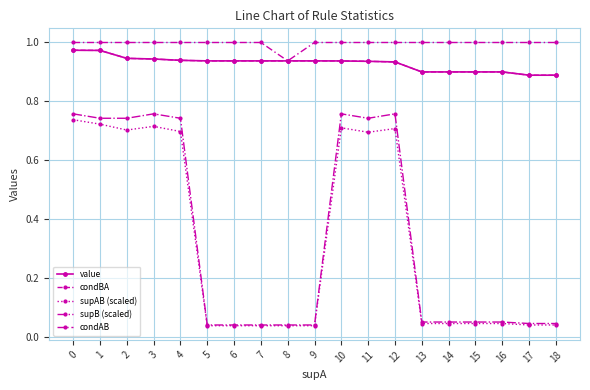

Does the chart have visible grid lines?

Yes